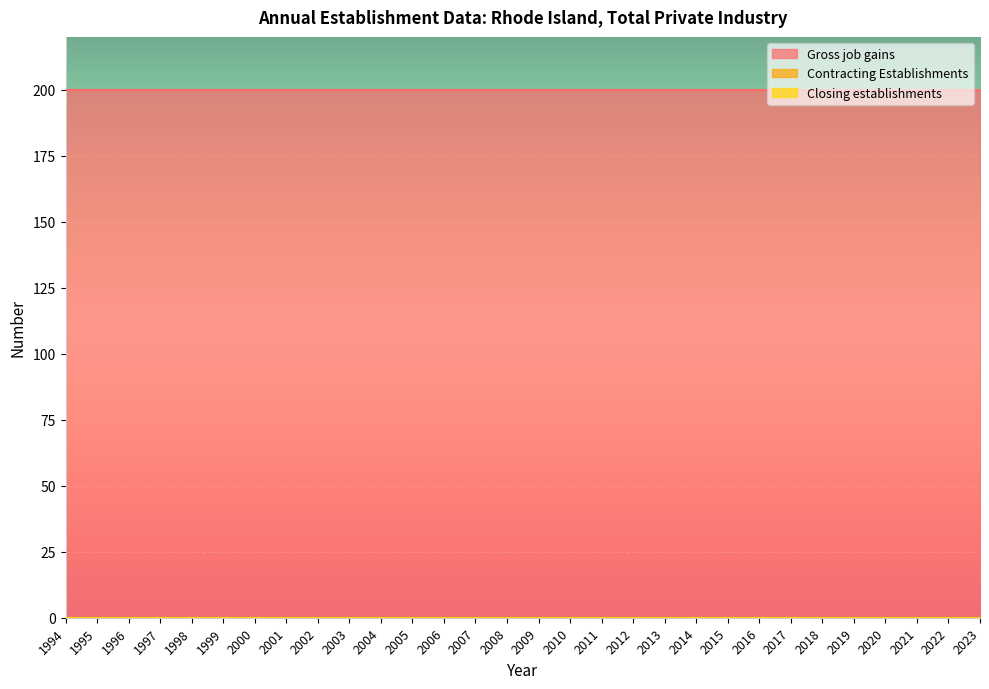

Reading left to right, list all the values displayed in this chart.

Gross job gains: 1994=200	1995=200	1996=200	1997=200	1998=200	1999=200	2000=200	2001=200	2002=200	2003=200	2004=200	2005=200	2006=200	2007=200	2008=200	2009=200	2010=200	2011=200	2012=200	2013=200	2014=200	2015=200	2016=200	2017=200	2018=200	2019=200	2020=200	2021=200	2022=200	2023=200
Contracting Establishments: 1994=0	1995=0	1996=0	1997=0	1998=0	1999=0	2000=0	2001=0	2002=0	2003=0	2004=0	2005=0	2006=0	2007=0	2008=0	2009=0	2010=0	2011=0	2012=0	2013=0	2014=0	2015=0	2016=0	2017=0	2018=0	2019=0	2020=0	2021=0	2022=0	2023=0
Closing establishments: 1994=0	1995=0	1996=0	1997=0	1998=0	1999=0	2000=0	2001=0	2002=0	2003=0	2004=0	2005=0	2006=0	2007=0	2008=0	2009=0	2010=0	2011=0	2012=0	2013=0	2014=0	2015=0	2016=0	2017=0	2018=0	2019=0	2020=0	2021=0	2022=0	2023=0